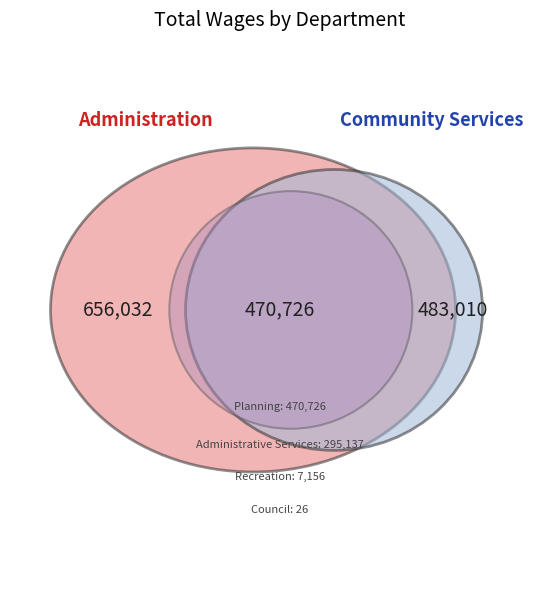

Which category has the biggest portion of the pie?

Administration